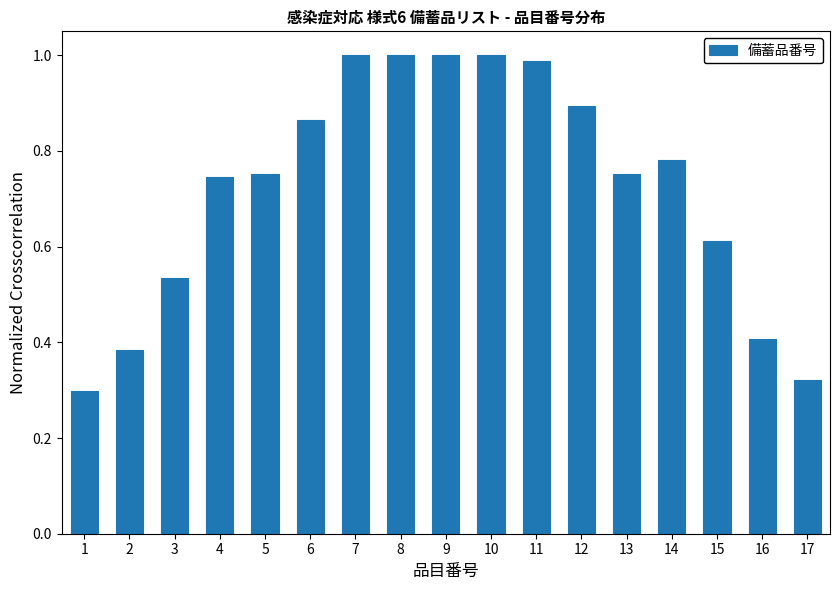

What is the sum of the values at 9 and 7?

2.0